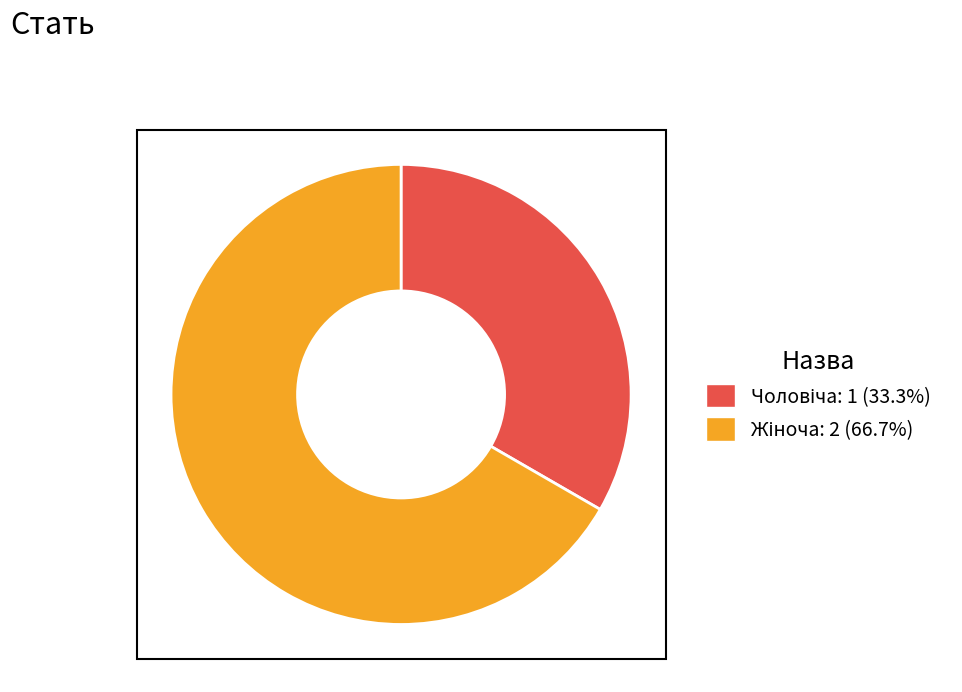

Is there any slice that represents more than half of the pie?

Yes